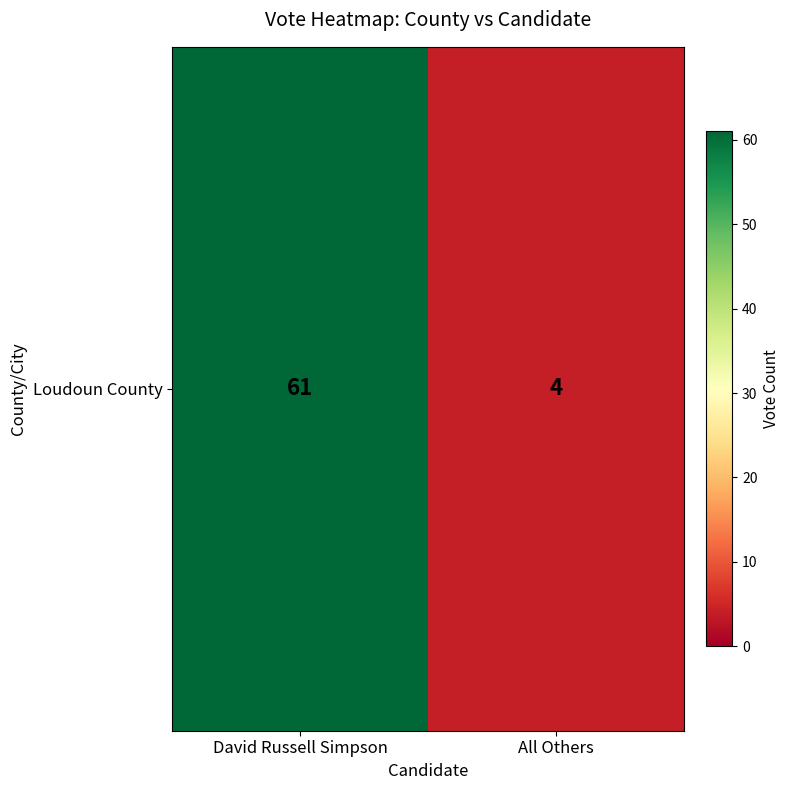

Reading left to right, transcribe all the data shown in this chart.

61	4